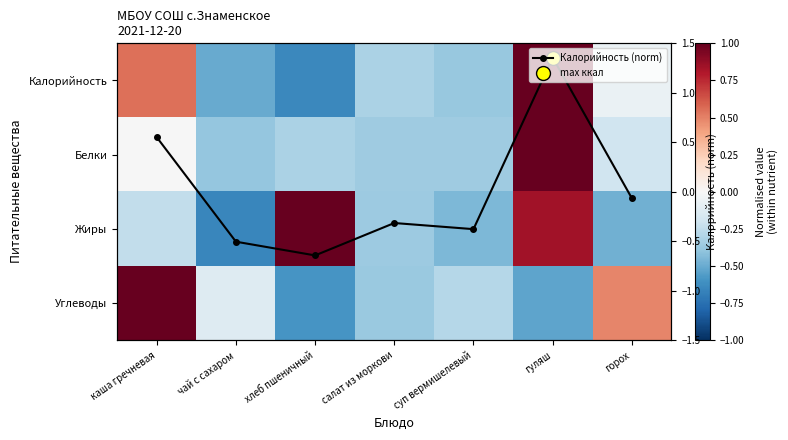

At which category is the sum across all series the highest?

гуляш